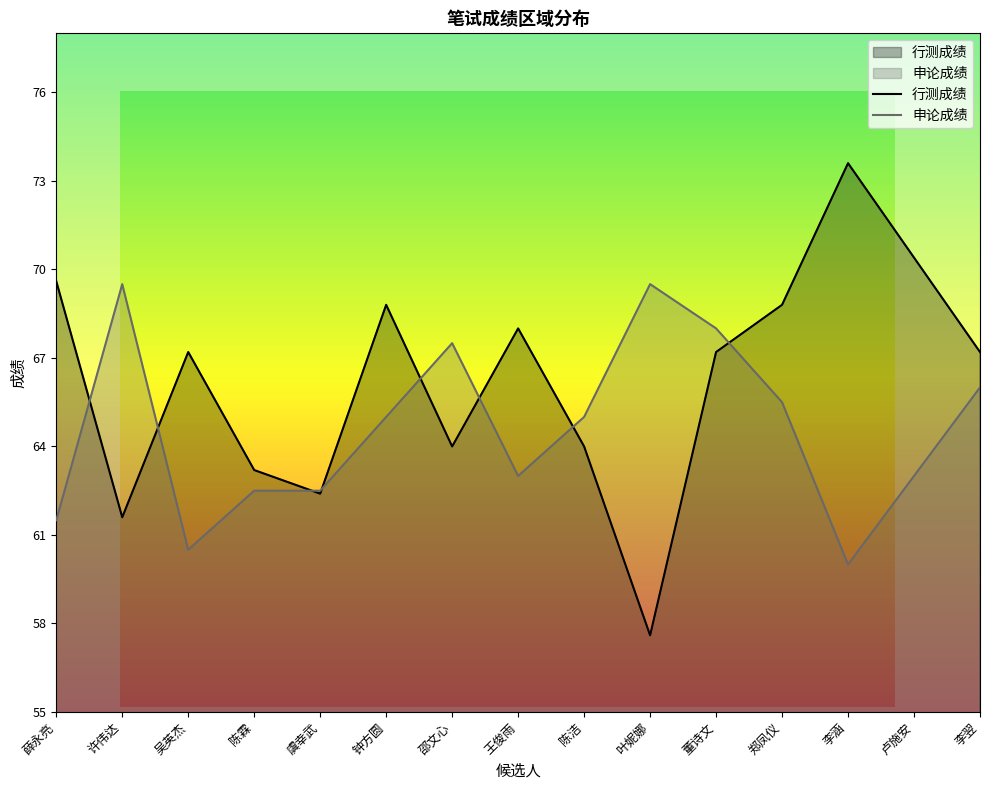

Rank the series by their maximum value, from highest to lowest.

行测成绩, 申论成绩